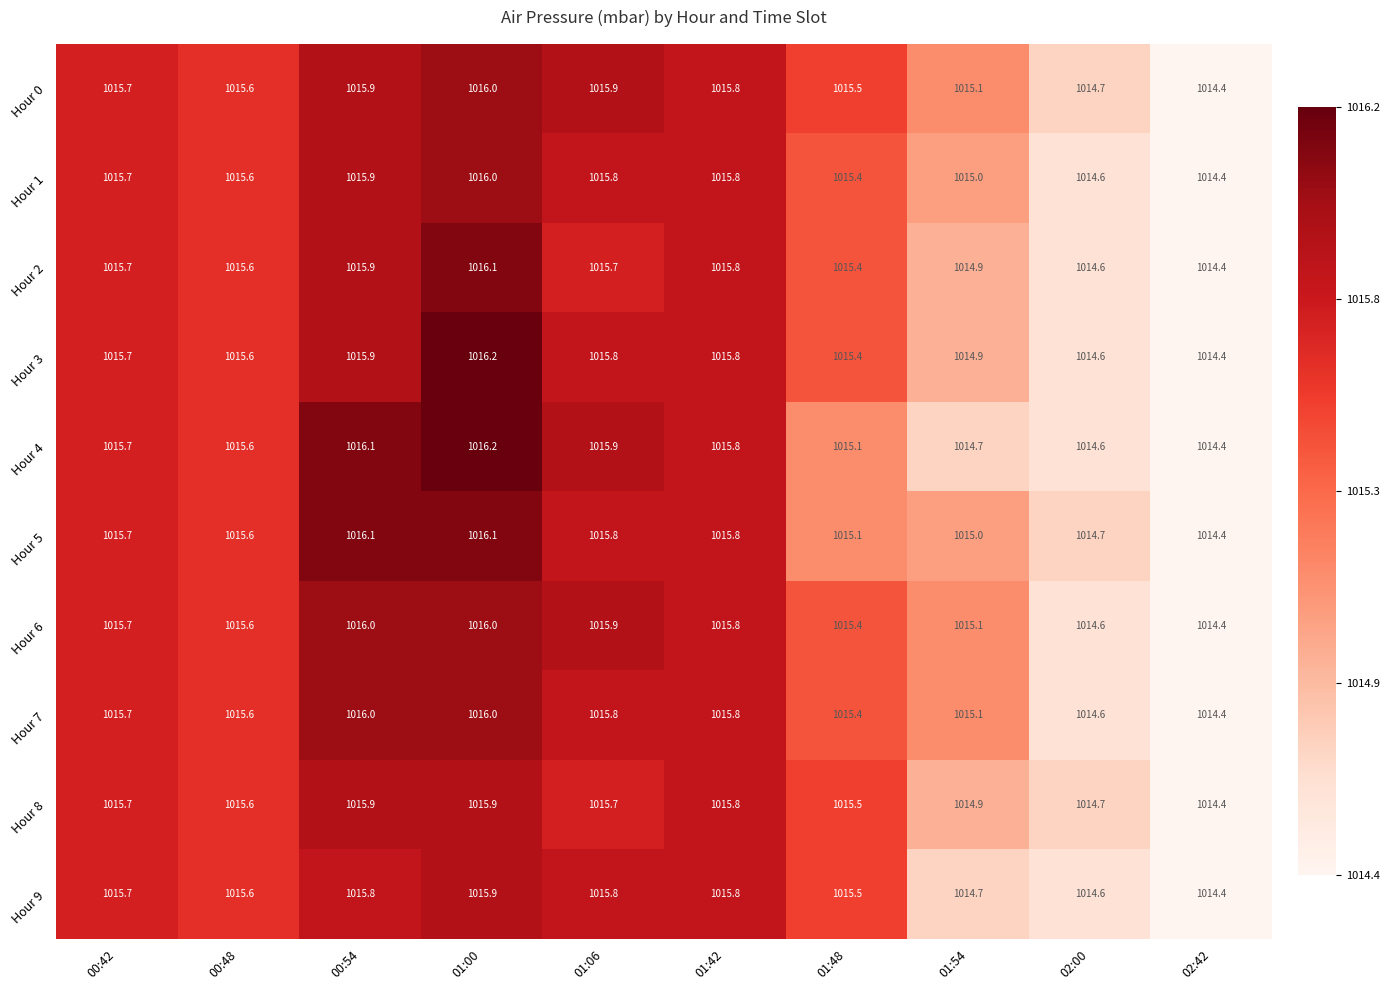

At which category is the sum across all series the highest?

01:00